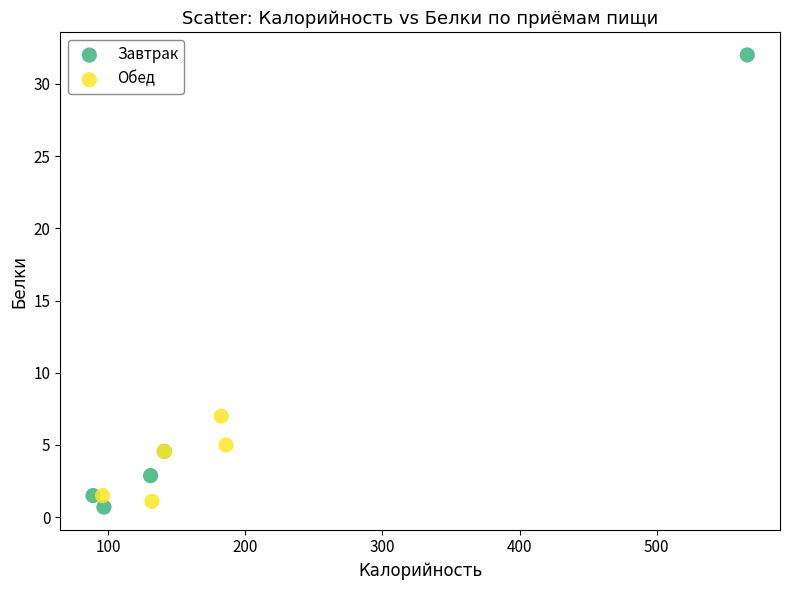

What are all the series names shown in the legend?

Завтрак, Обед